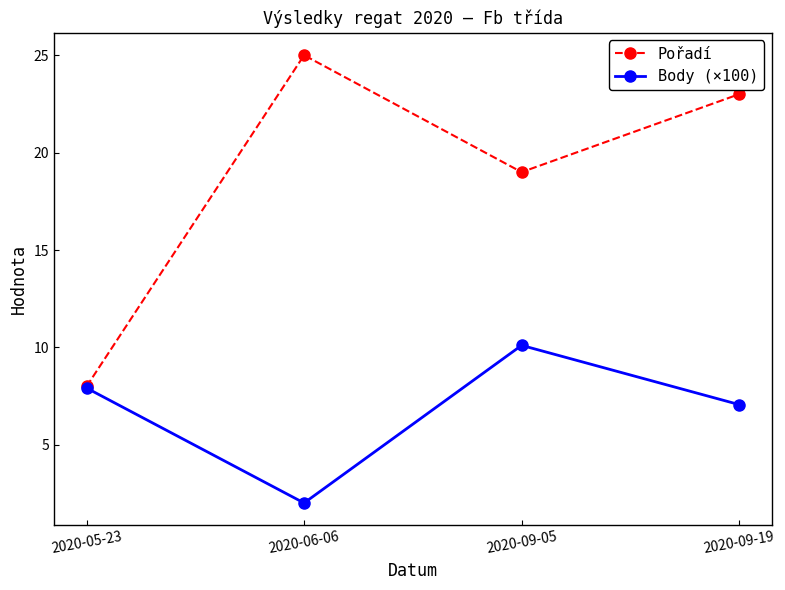

Reading left to right, what are all the values shown in this chart?

Pořadí: 8.0	25.0	19.0	23.0
Body (×100): 7.9	2.0	10.1	7.1